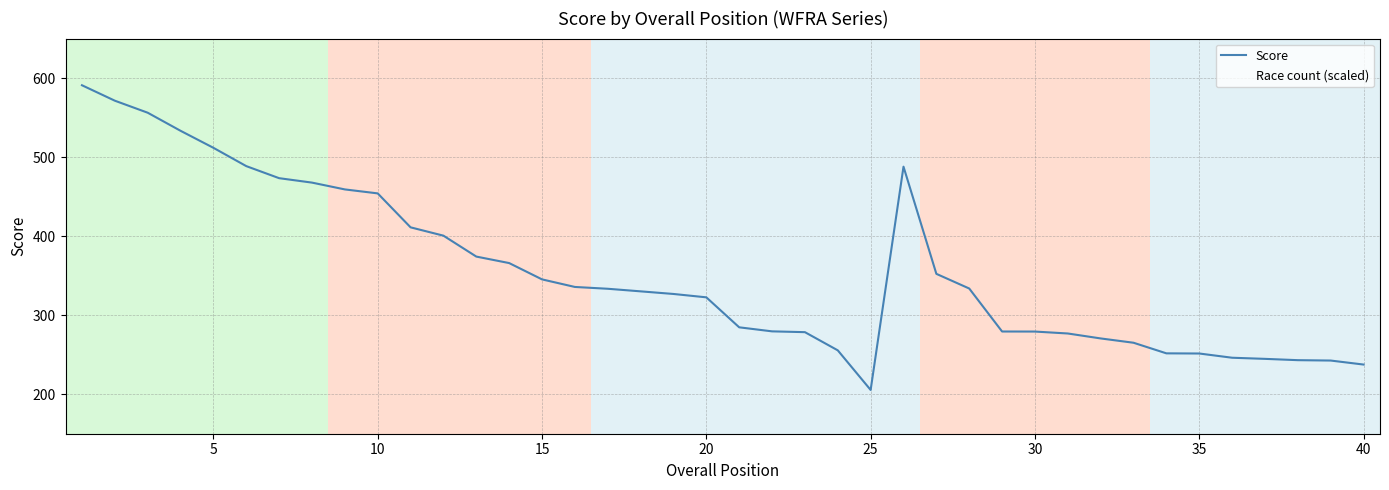

Is this an area chart (filled region under the line)?

No